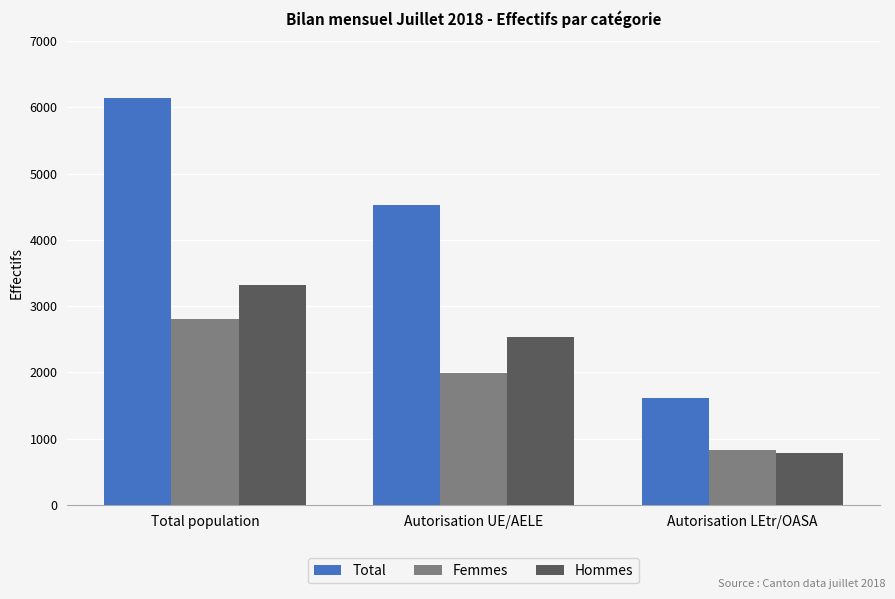

Which series has the largest total across all categories?

Total